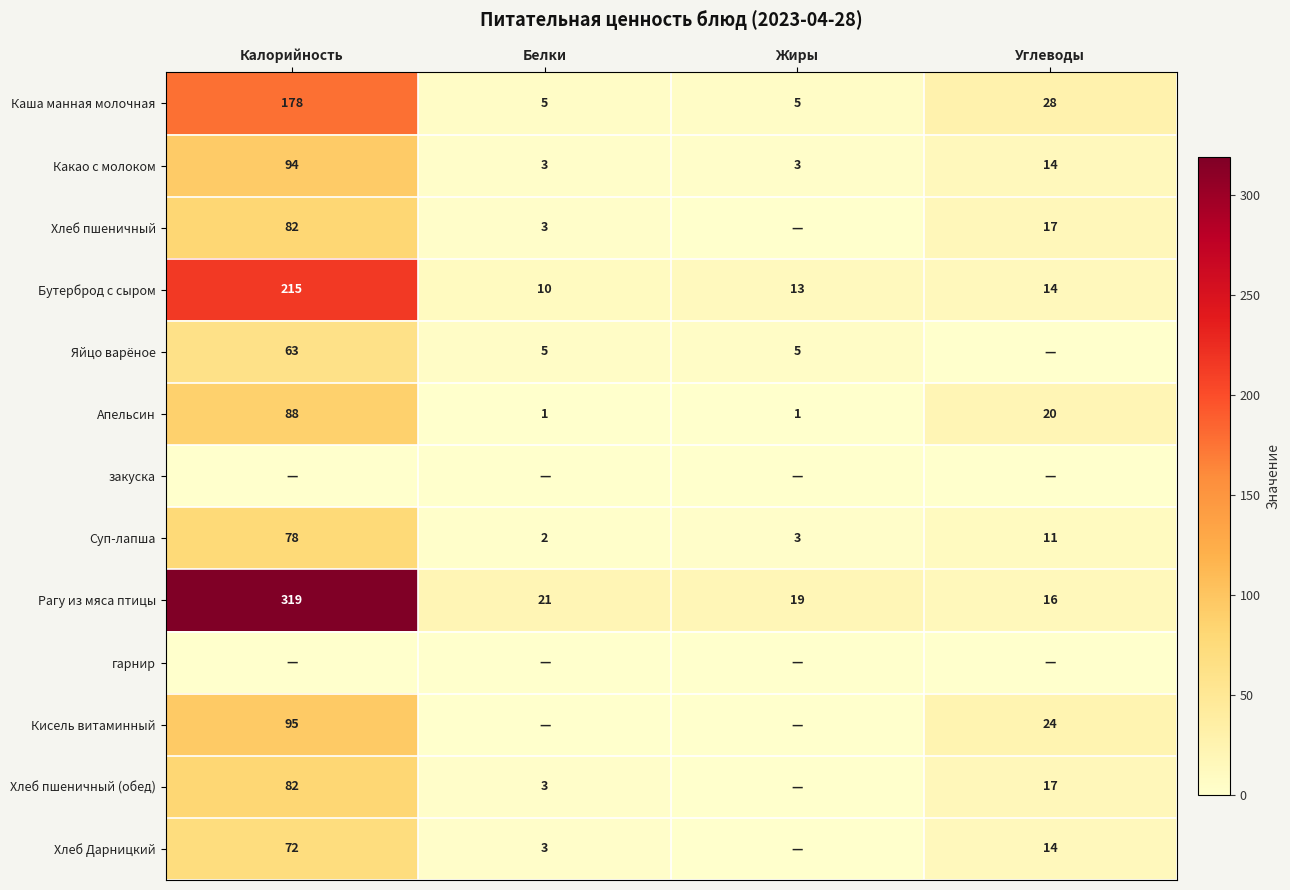

Where is Апельсин nearest to the value 44?

Углеводы